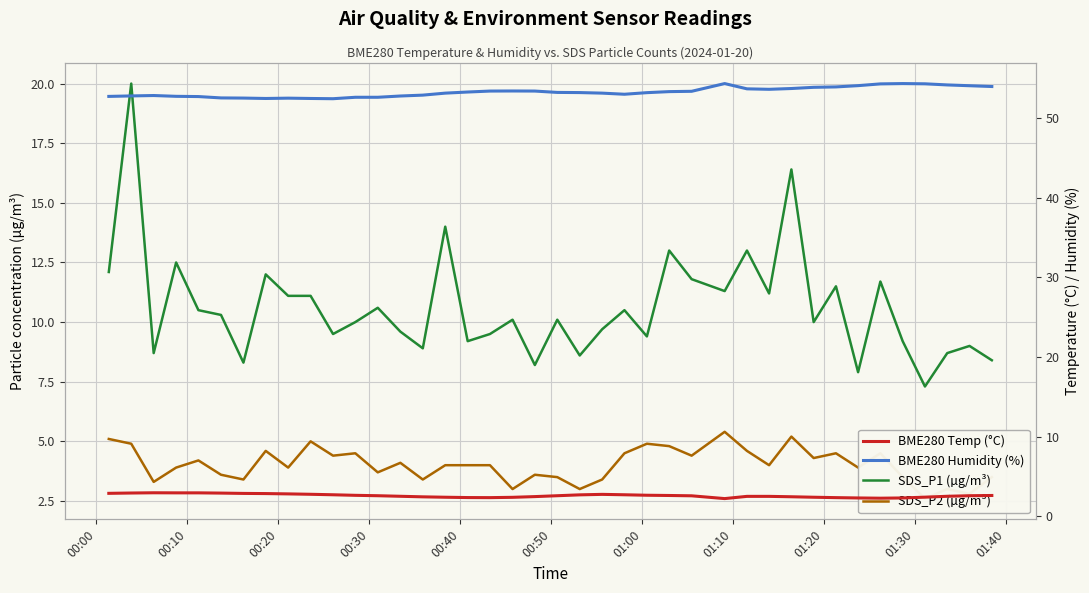

Reading left to right, list all the values displayed in this chart.

SDS_P1 (µg/m³): 12.1	20.0	8.7	12.5	10.5	10.3	8.3	12.0	11.1	11.1	9.5	10.0	10.6	9.6	8.9	14.0	9.2	9.5	10.1	8.2	10.1	8.6	9.7	10.5	9.4	13.0	11.8	11.3	13.0	11.2	16.4	10.0	11.5	7.9	11.7	9.2	7.3	8.7	9.0	8.4
SDS_P2 (µg/m³): 5.1	4.9	3.3	3.9	4.2	3.6	3.4	4.6	3.9	5.0	4.4	4.5	3.7	4.1	3.4	4.0	4.0	4.0	3.0	3.6	3.5	3.0	3.4	4.5	4.9	4.8	4.4	5.4	4.6	4.0	5.2	4.3	4.5	3.9	4.5	3.5	2.6	3.0	2.8	3.5
BME280 Temp (°C): 2.9	2.9	3.0	3.0	3.0	2.9	2.9	2.9	2.8	2.8	2.7	2.6	2.6	2.5	2.5	2.4	2.4	2.4	2.4	2.5	2.6	2.7	2.8	2.7	2.6	2.6	2.6	2.2	2.5	2.5	2.5	2.4	2.4	2.3	2.3	2.3	2.4	2.5	2.6	2.6
BME280 Humidity (%): 52.7	52.8	52.8	52.7	52.7	52.5	52.5	52.4	52.5	52.4	52.4	52.6	52.6	52.8	52.9	53.1	53.2	53.4	53.4	53.4	53.2	53.2	53.1	53.0	53.2	53.3	53.3	54.3	53.6	53.6	53.7	53.8	53.9	54.0	54.3	54.3	54.3	54.1	54.0	53.9